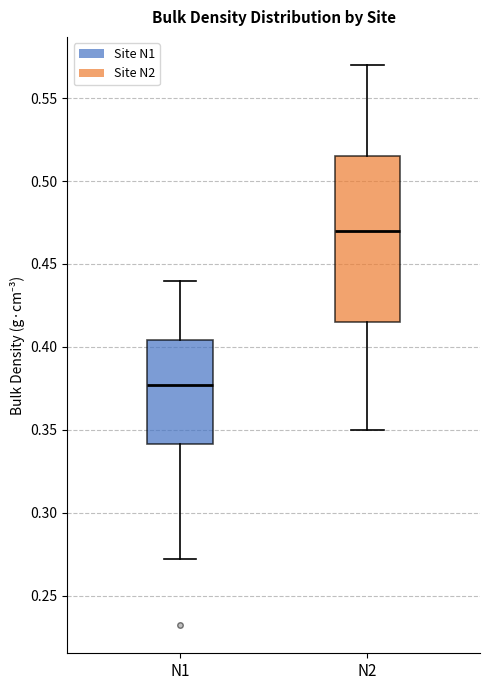

Where is the upper edge of the box for N1 on the y-axis? The values are not printed on the chart, so give them approximately, as read against the axis.

0.405